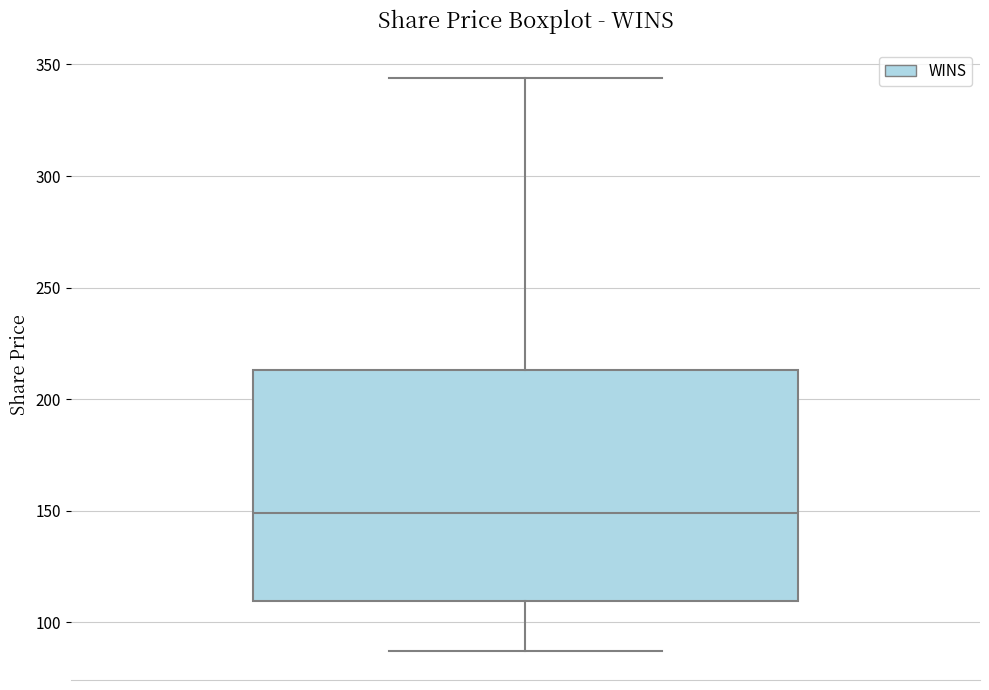

Read this box plot against the y-axis: the position of the median line, the range covered by the box, and the ends of both whiskers. The values are not printed on the chart, so give them approximately, as read against the axis.

median 150, box 110 to 215, whiskers 85 to 345